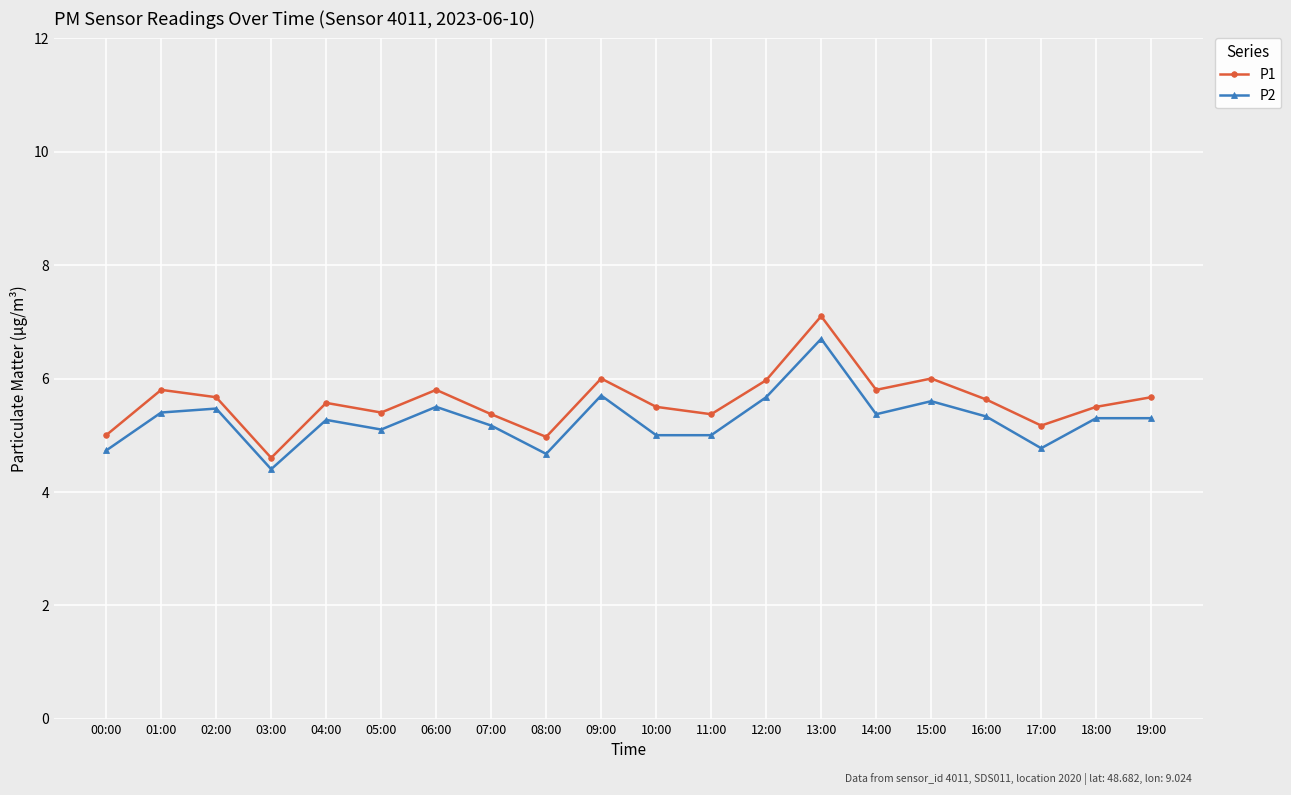

Is this an area chart (filled region under the line)?

No